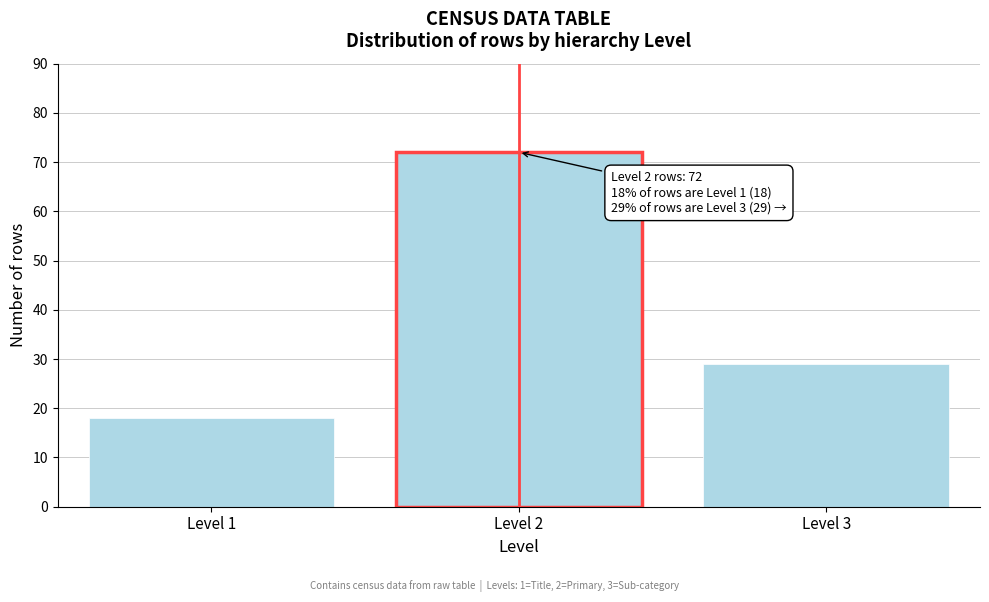

Reading right to left, what are all the values shown in this chart?

Level 3=29	Level 2=72	Level 1=18